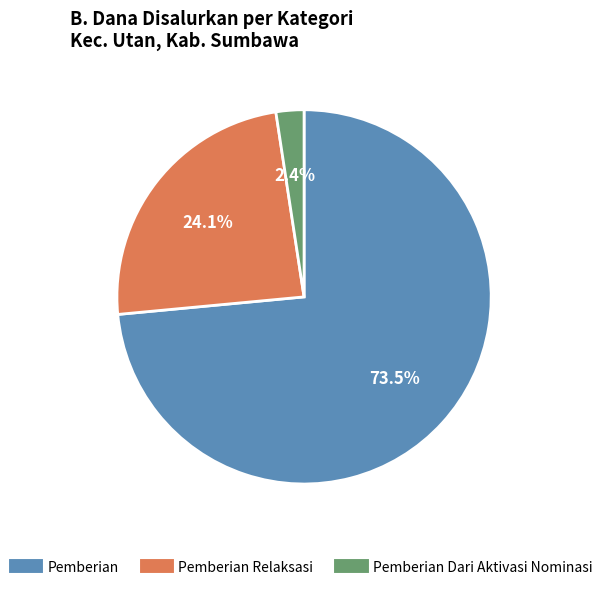

To the nearest percent, what is the difference between the largest and smallest slice percentages?

71%